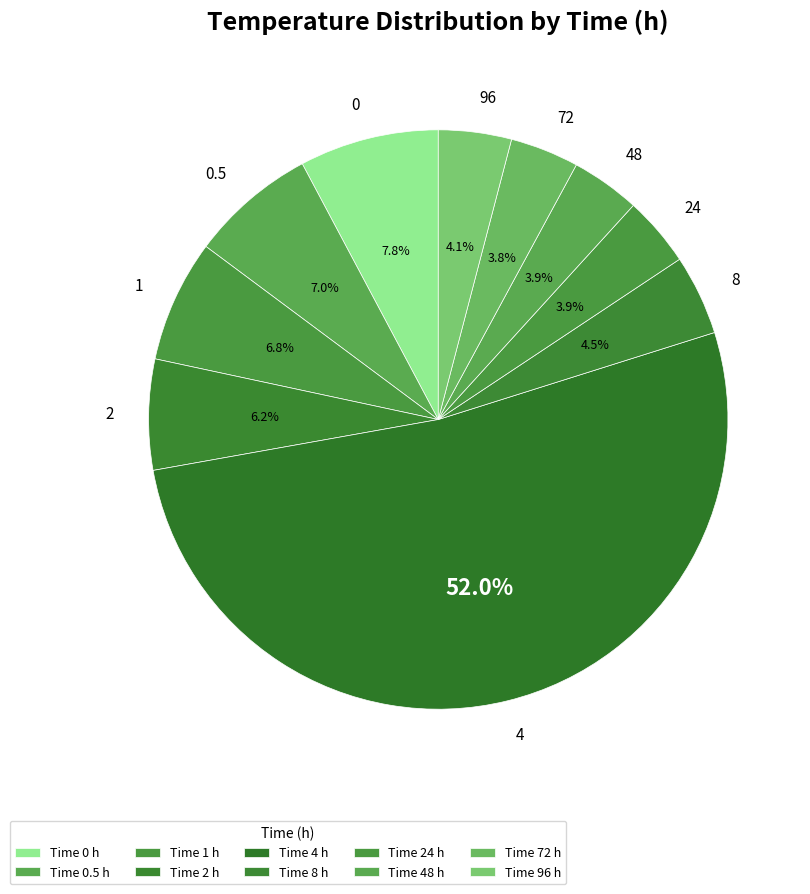

Does any single category account for the majority?

Yes